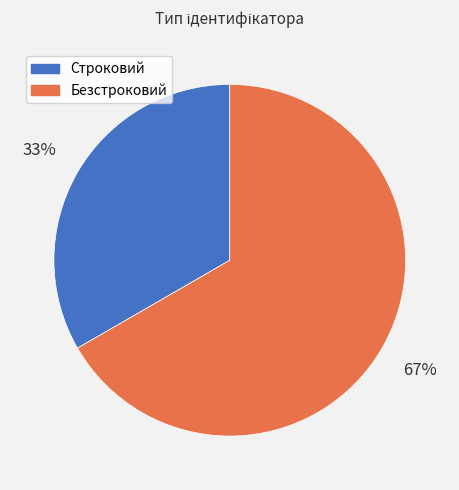

To the nearest percent, what portion does Строковий represent?

33%